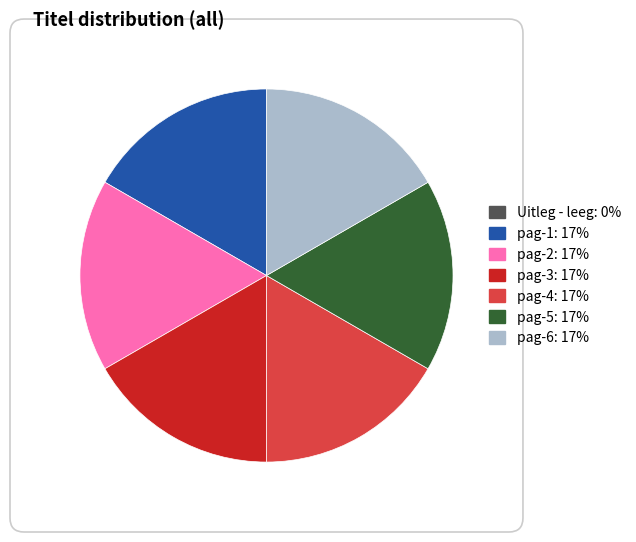

Is the sum of pag-3 and pag-4 greater than half?

No